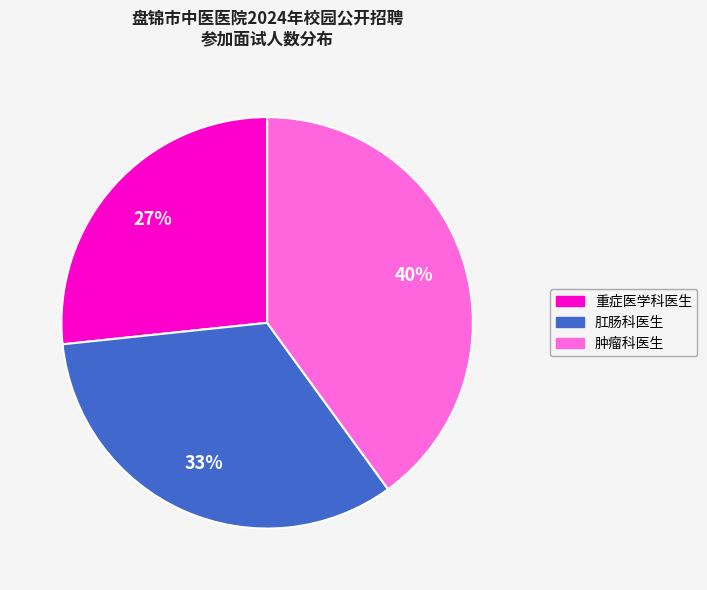

How many segments does this pie chart have?

3